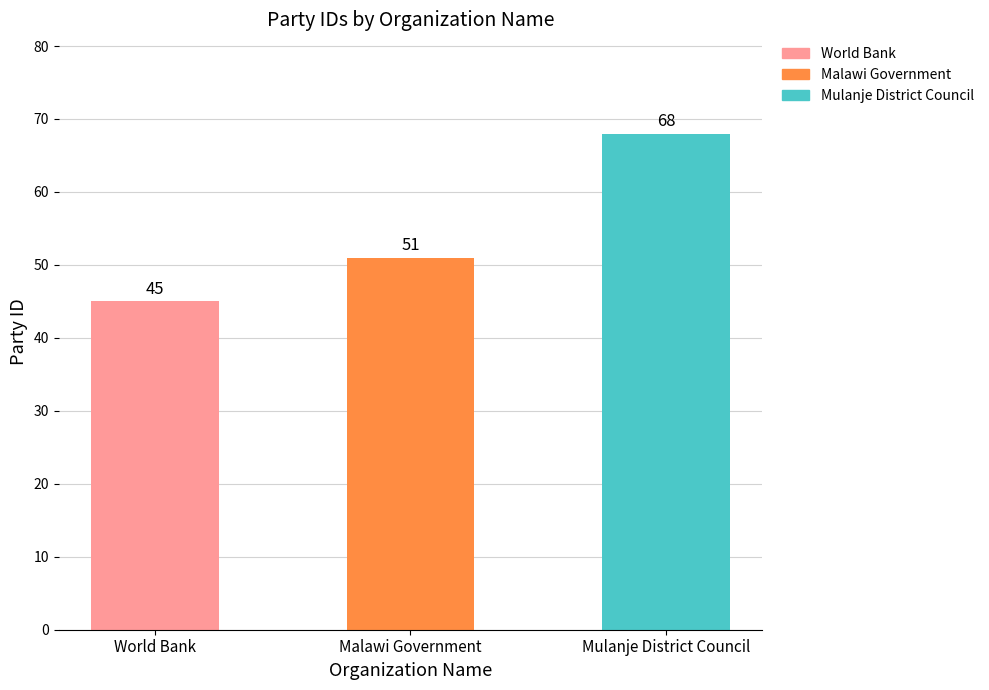

What is the label of the 1st bar from the right?

Mulanje District Council